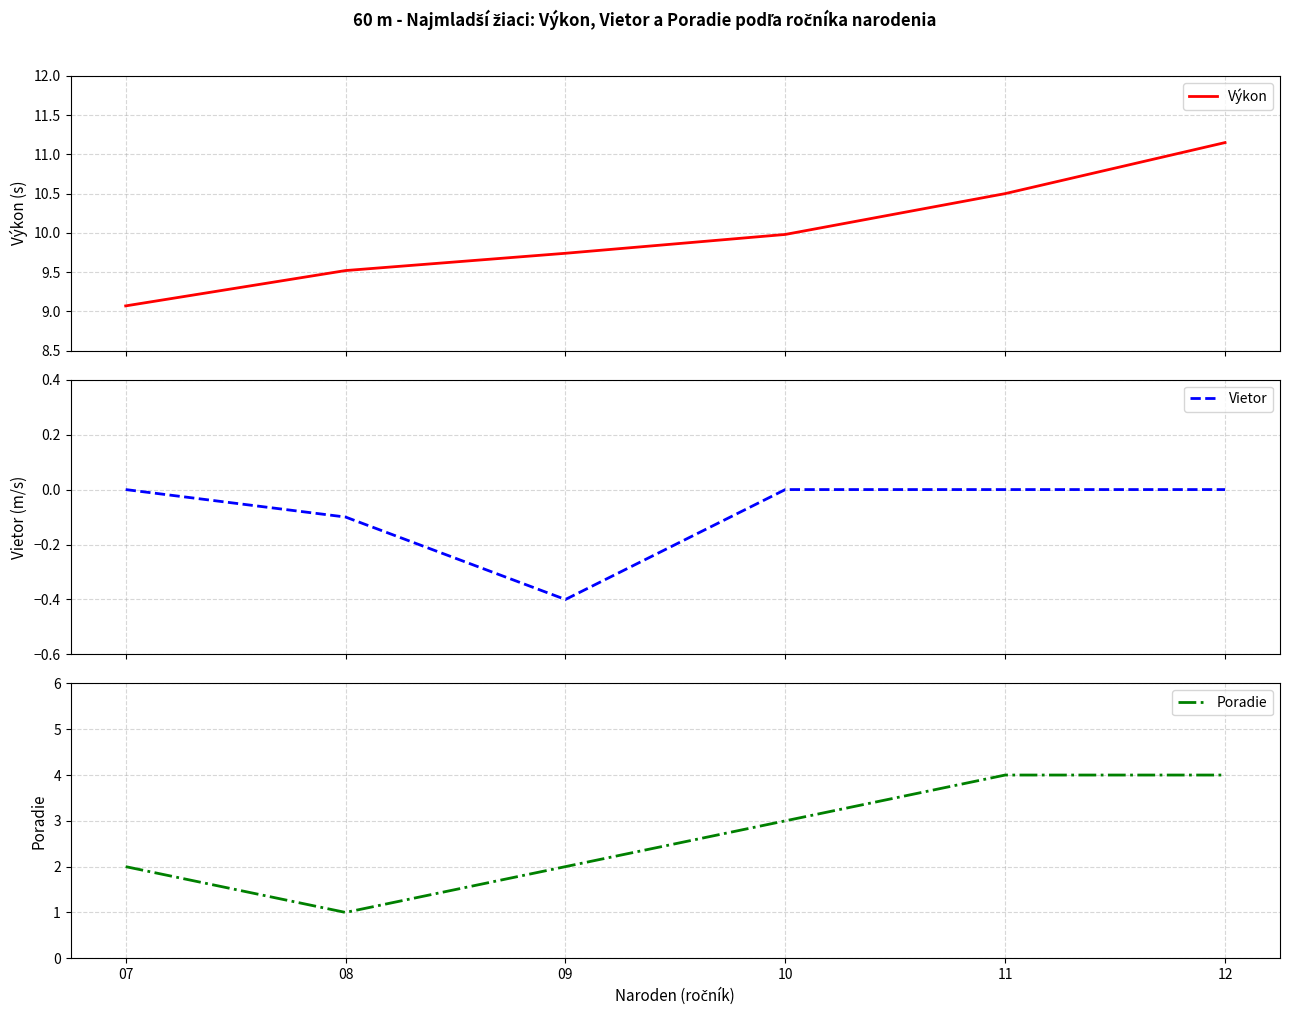

Rank the series by their average value, from lowest to highest.

Vietor, Poradie, Výkon